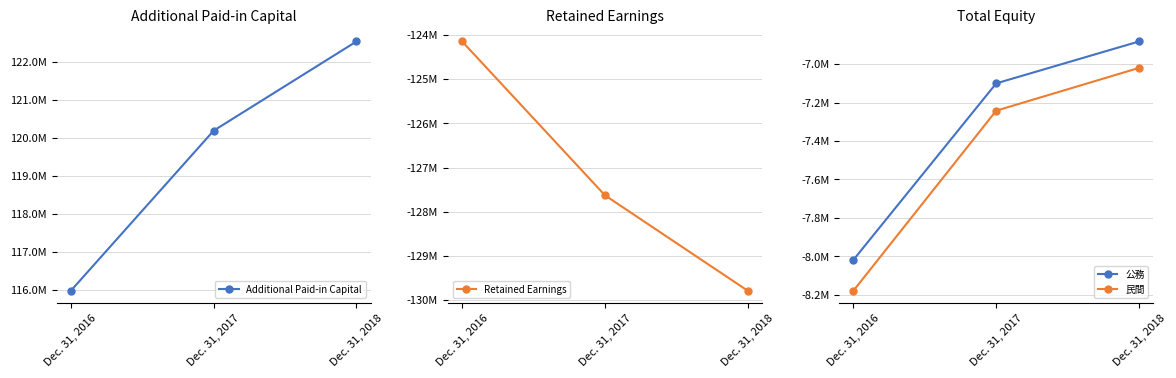

Reading left to right, what are all the values shown in this chart?

Additional Paid-in Capital: Dec. 31, 2016=115981103.0	Dec. 31, 2017=120185821.0	Dec. 31, 2018=122528391.0
Retained Earnings: Dec. 31, 2016=-124146760.0	Dec. 31, 2017=-127628251.0	Dec. 31, 2018=-129788678.0
公務: Dec. 31, 2016=-8018644.0	Dec. 31, 2017=-7100317.0	Dec. 31, 2018=-6882210.0
民間: Dec. 31, 2016=-8179016.9	Dec. 31, 2017=-7242323.3	Dec. 31, 2018=-7019854.2